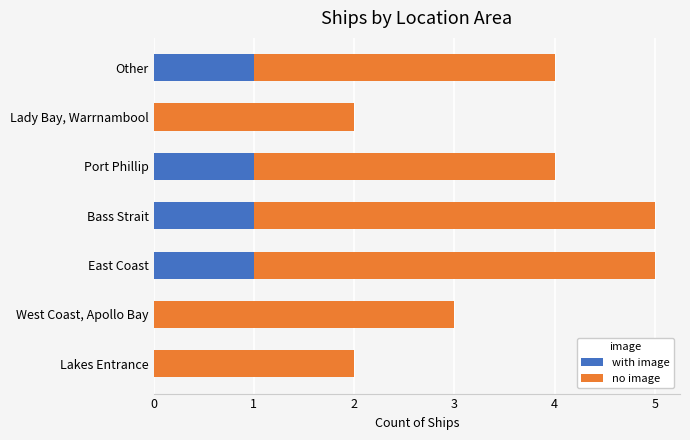

What is the total value across all series at Bass Strait?

5